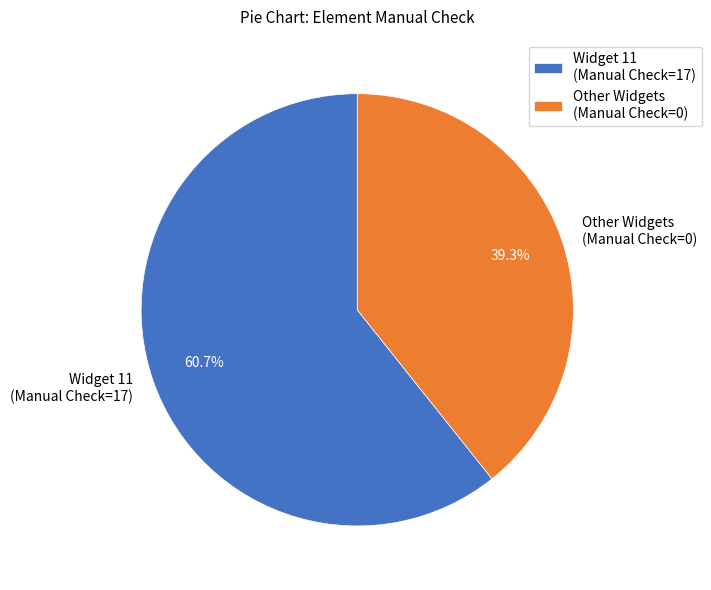

Count the number of slices in the pie.

2